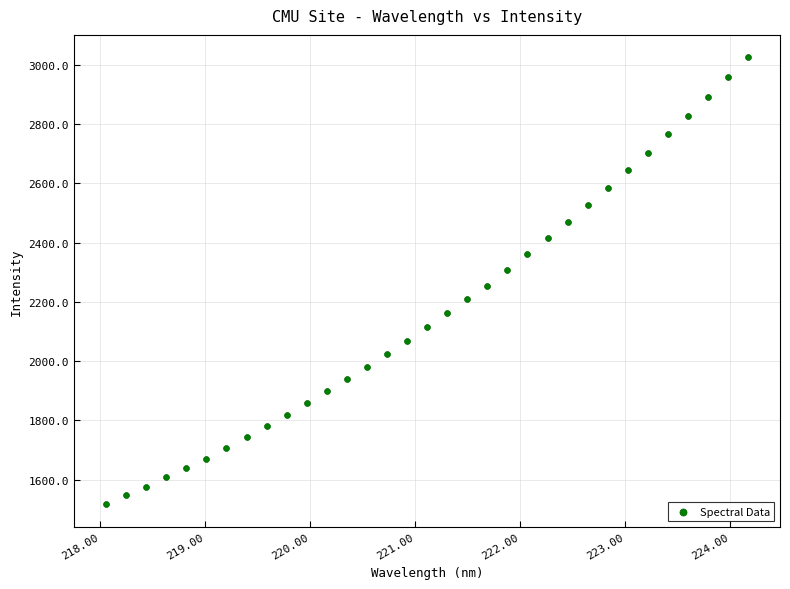

What is the range of Y values (max minus min)?

1509.3